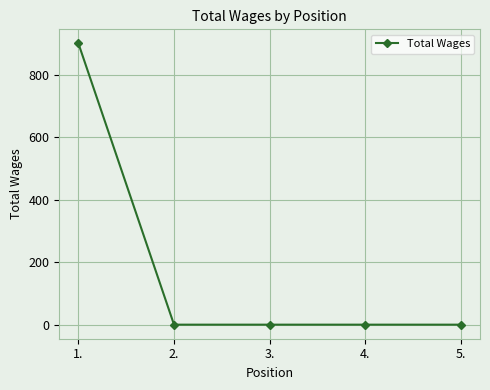

True or false: the data shows 0 at 4..

True